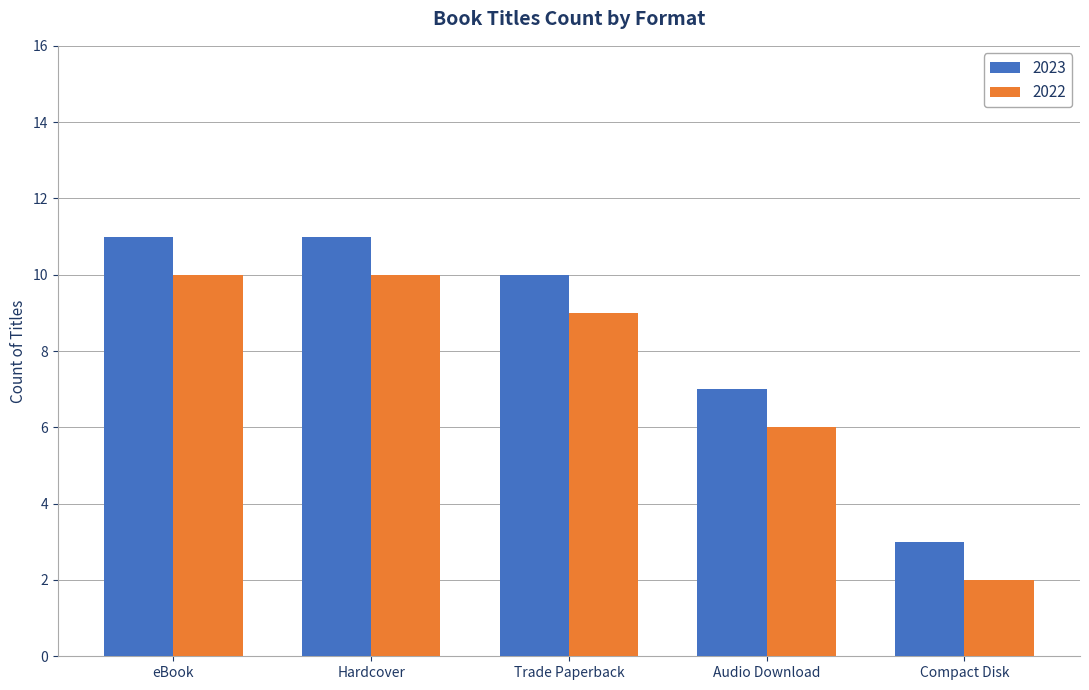

Which series has the largest total across all categories?

2023